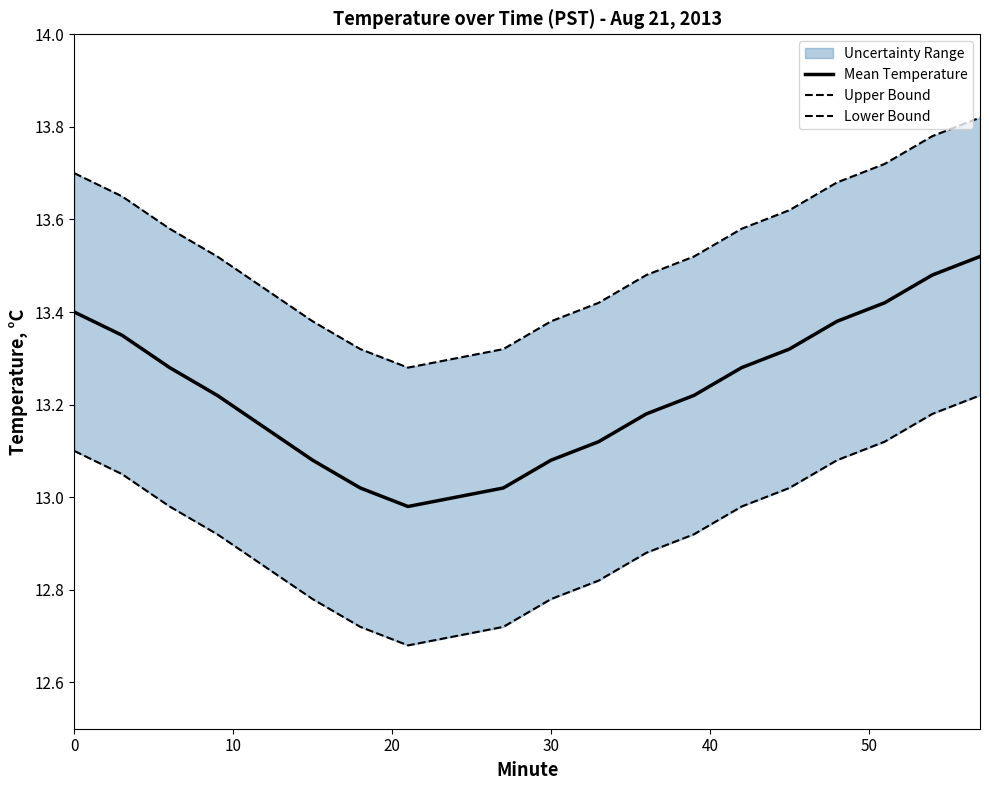

The Lower Bound series shows 22.3 at 19. True or false?

False